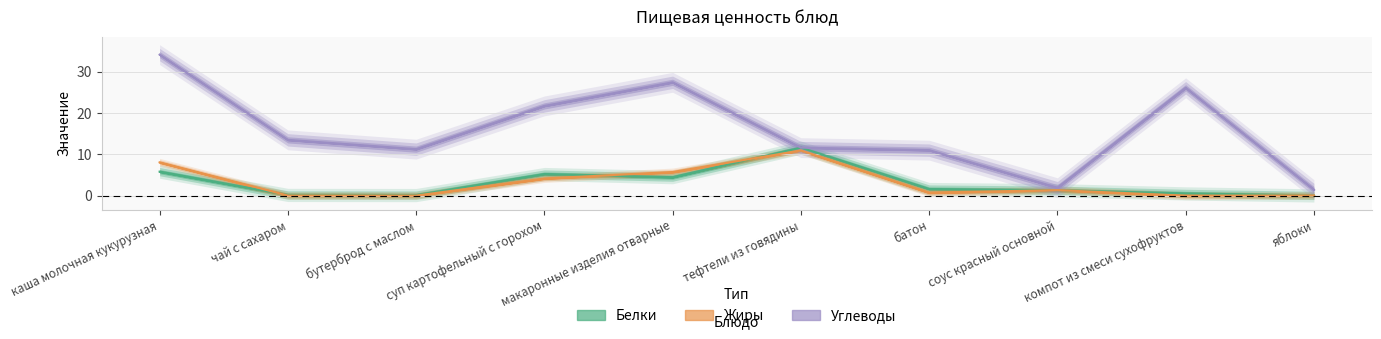

True or false: Углеводы and Жиры intersect in this chart.

False